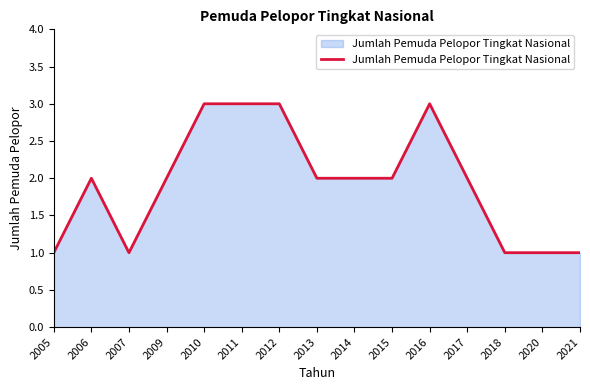

Is it true that the value at 2011 is 3?

True